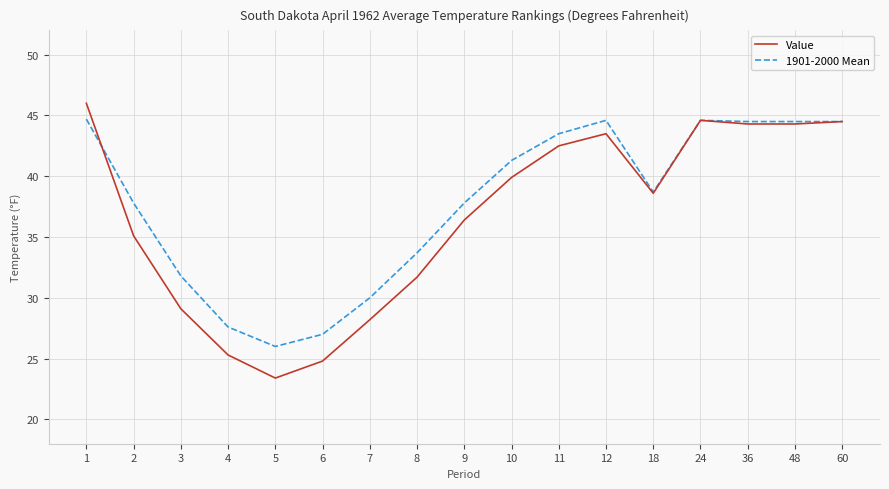

Does the chart have visible grid lines?

Yes